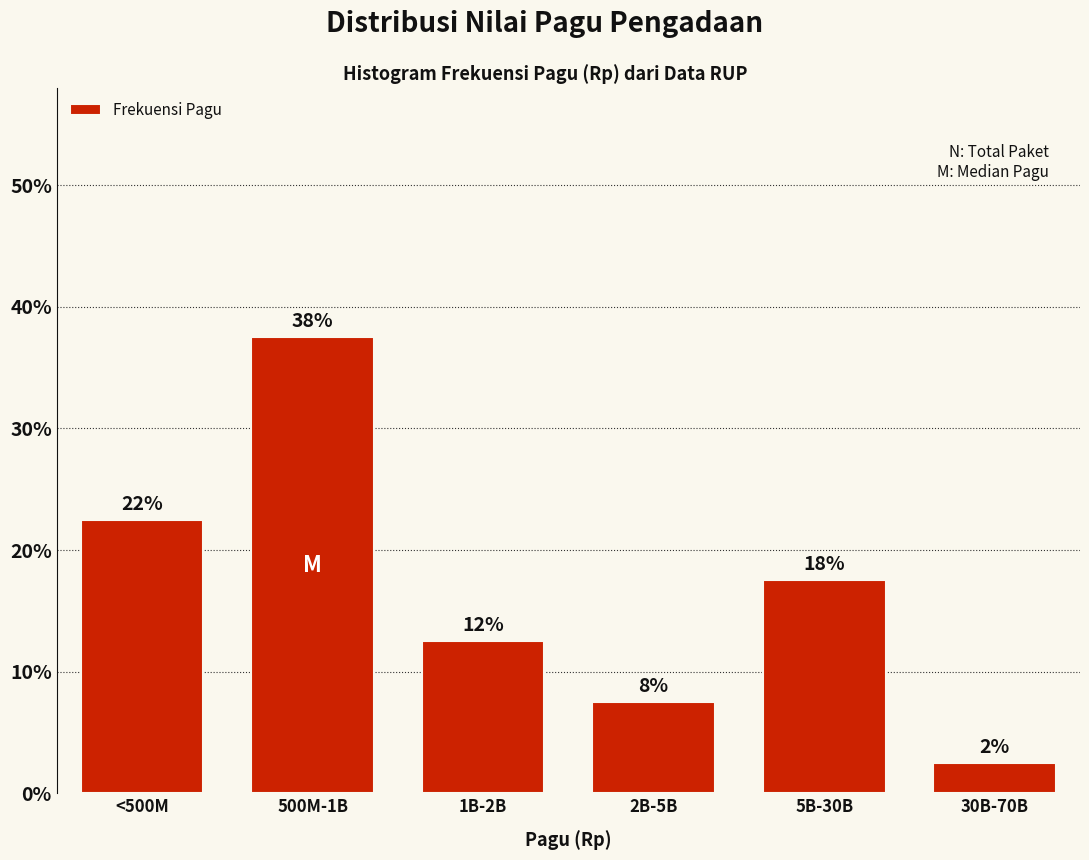

How many bars are there in total?

6